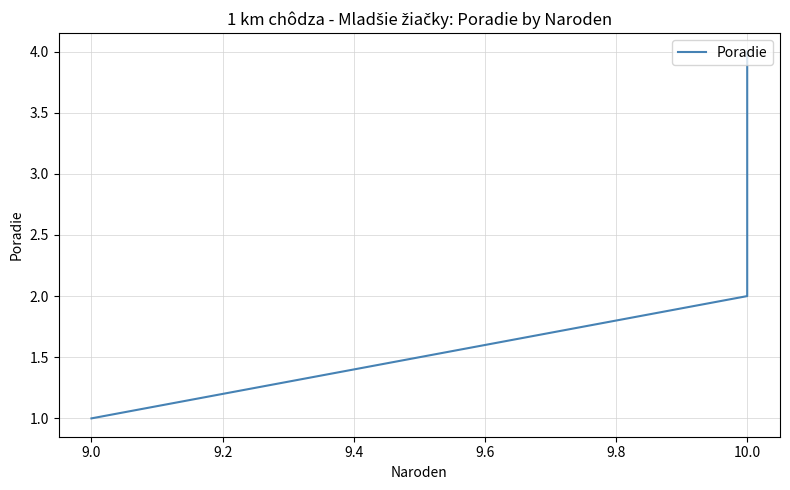

What is the maximum value shown in the chart?

4